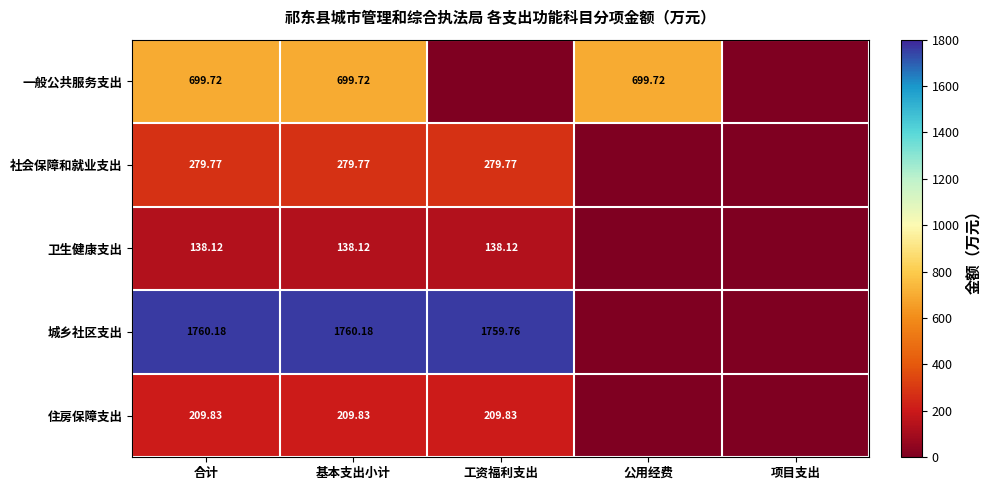

At which label is 社会保障和就业支出 closest to 139?

公用经费